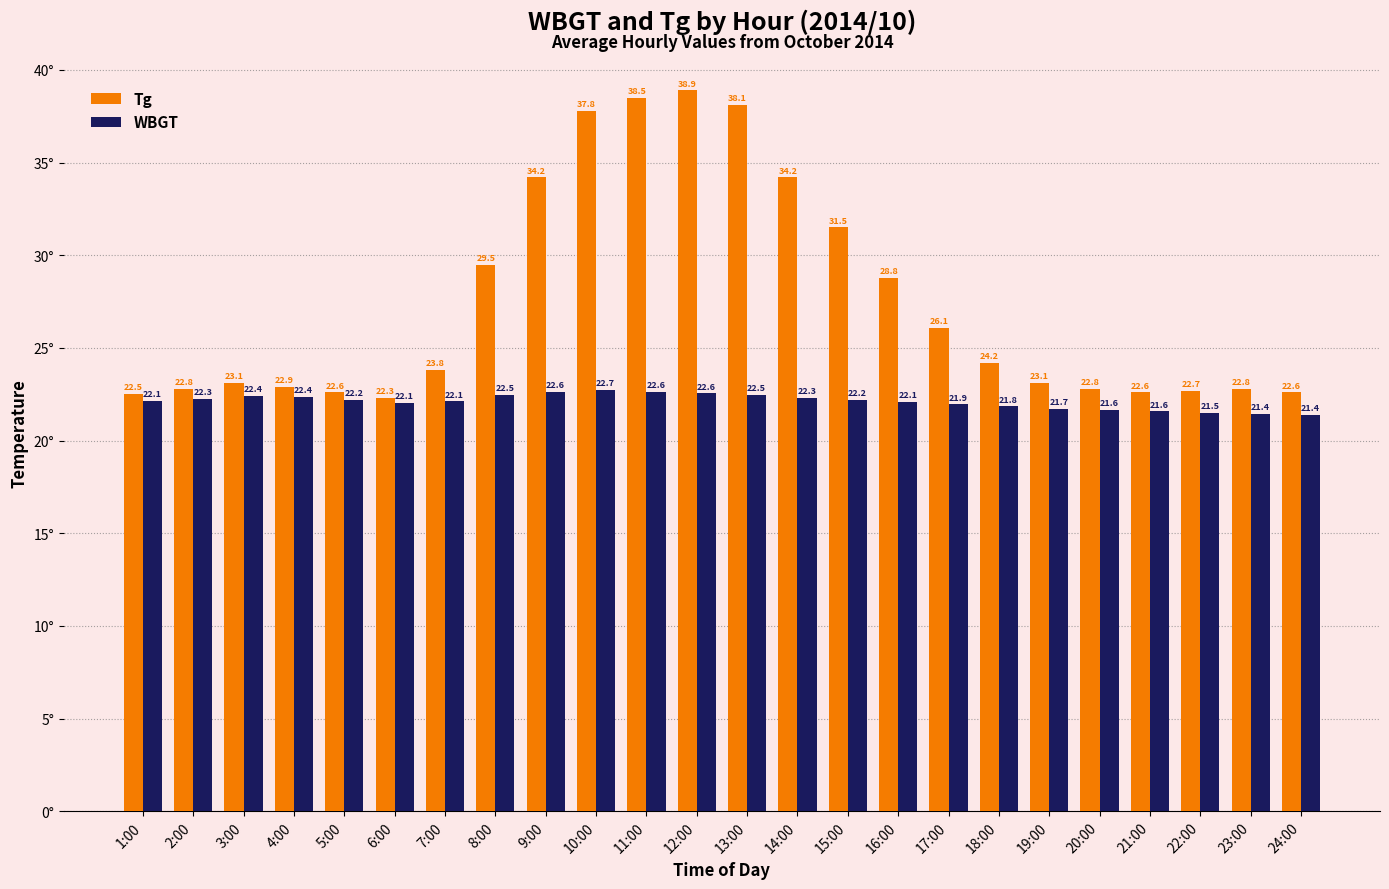

The value of WBGT at 24:00 is 21.4. True or false?

True